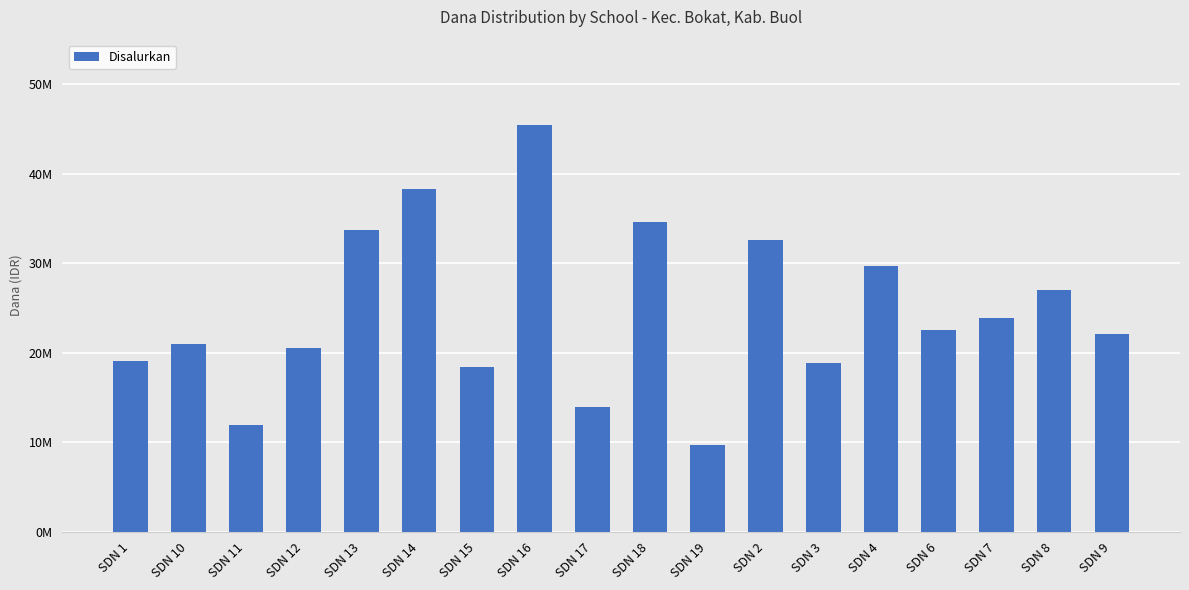

What is the difference between the maximum and minimum values?

35775000